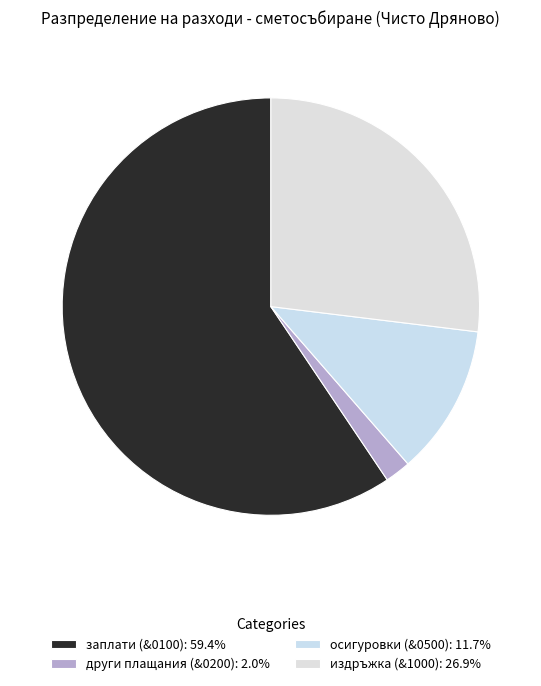

Between издръжка (&1000) and заплати (&0100), which is larger?

заплати (&0100)